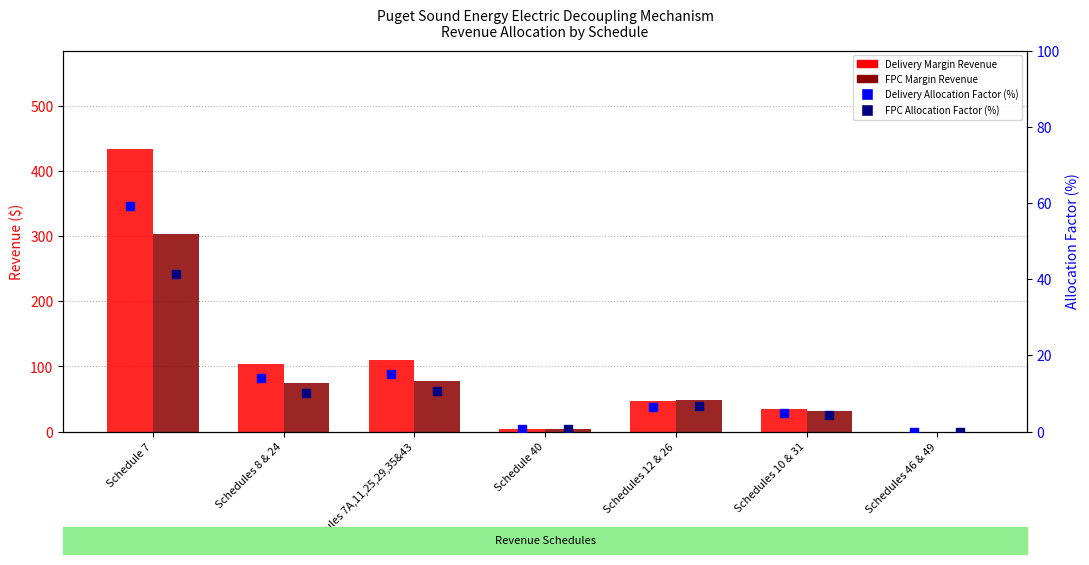

At how many categories does at least one series exceed 303?

1